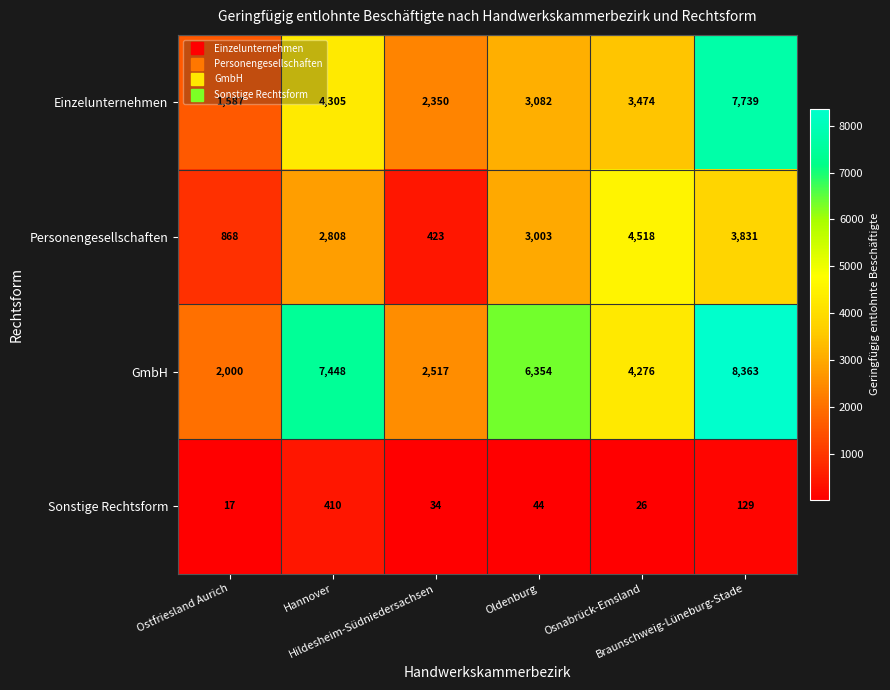

How many Personengesellschaften values are between 868 and 3831?

4